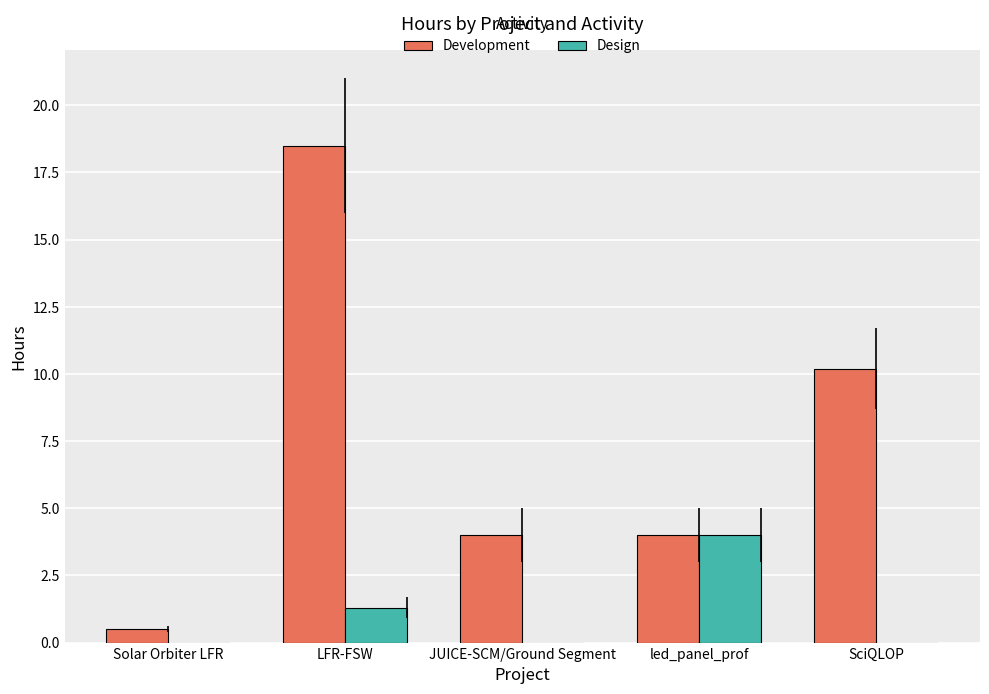

At which category is the sum across all series the highest?

LFR-FSW